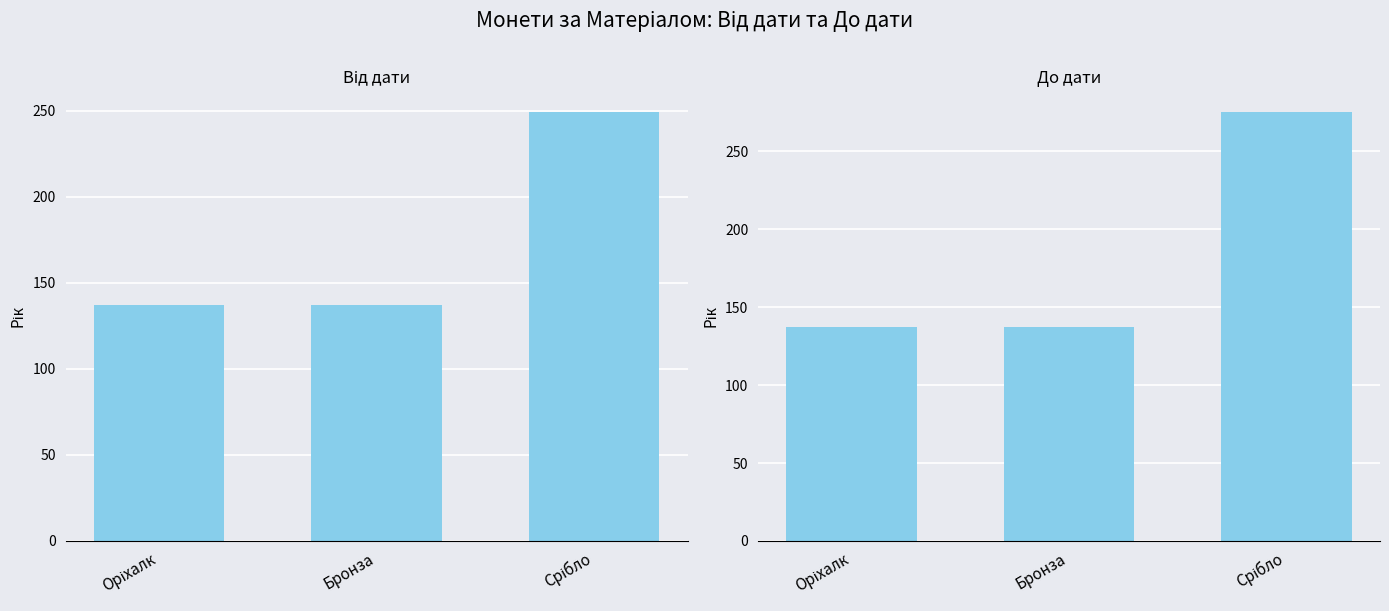

What is the lowest value of the Від дати series?

137